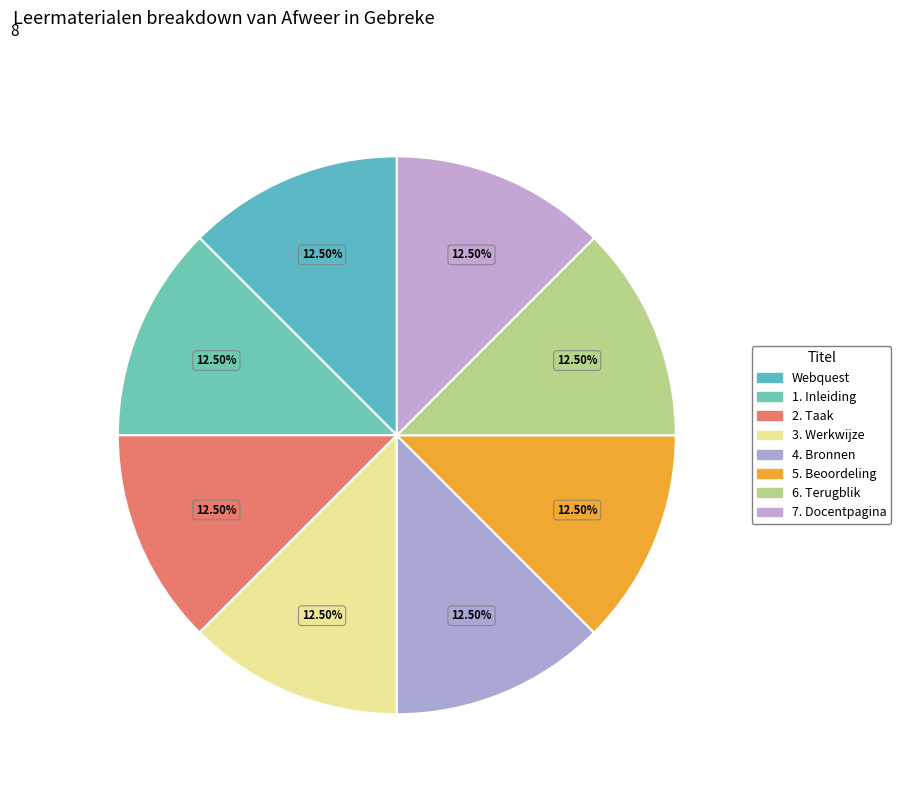

How many slices are in this pie chart?

8